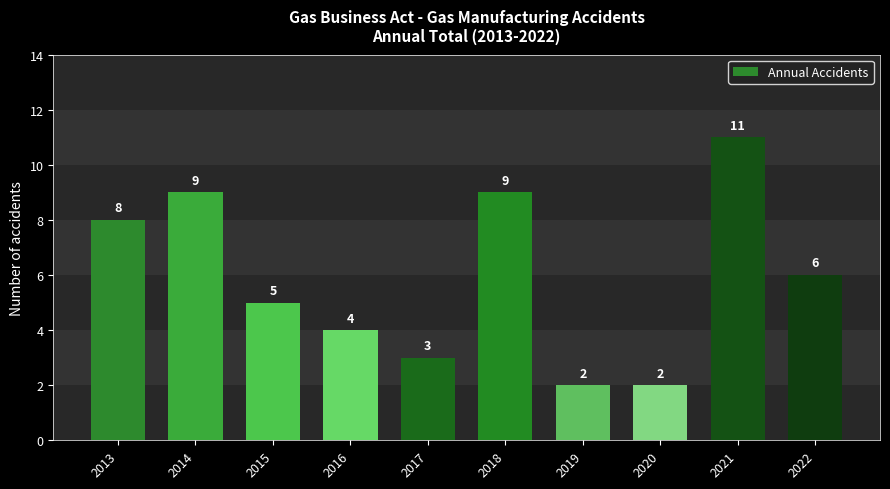

What is the greatest value displayed?

11